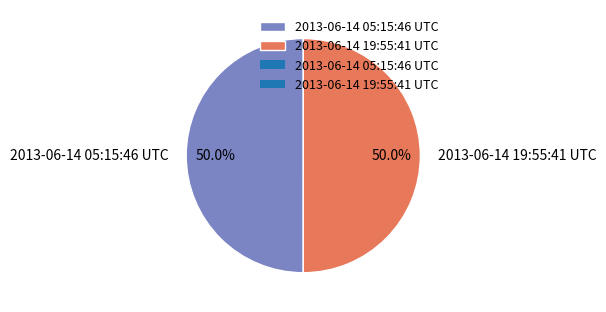

What is the total percentage of 2013-06-14 05:15:46 UTC and 2013-06-14 19:55:41 UTC?

100.0%